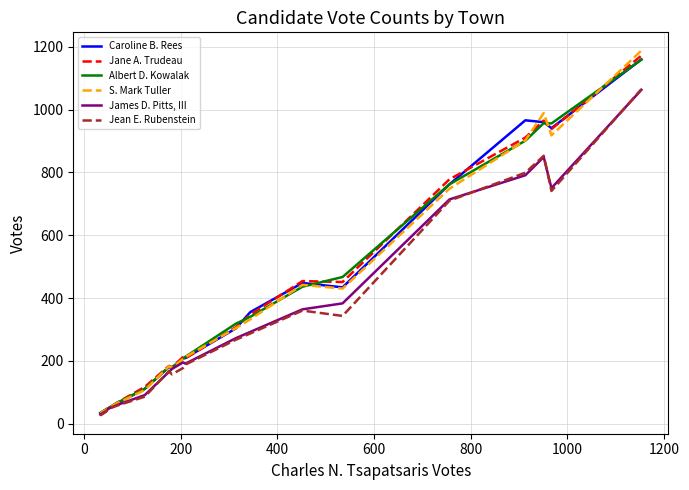

List the series in order of their peak value, highest first.

S. Mark Tuller, Jane A. Trudeau, Caroline B. Rees, Albert D. Kowalak, Jean E. Rubenstein, James D. Pitts, III